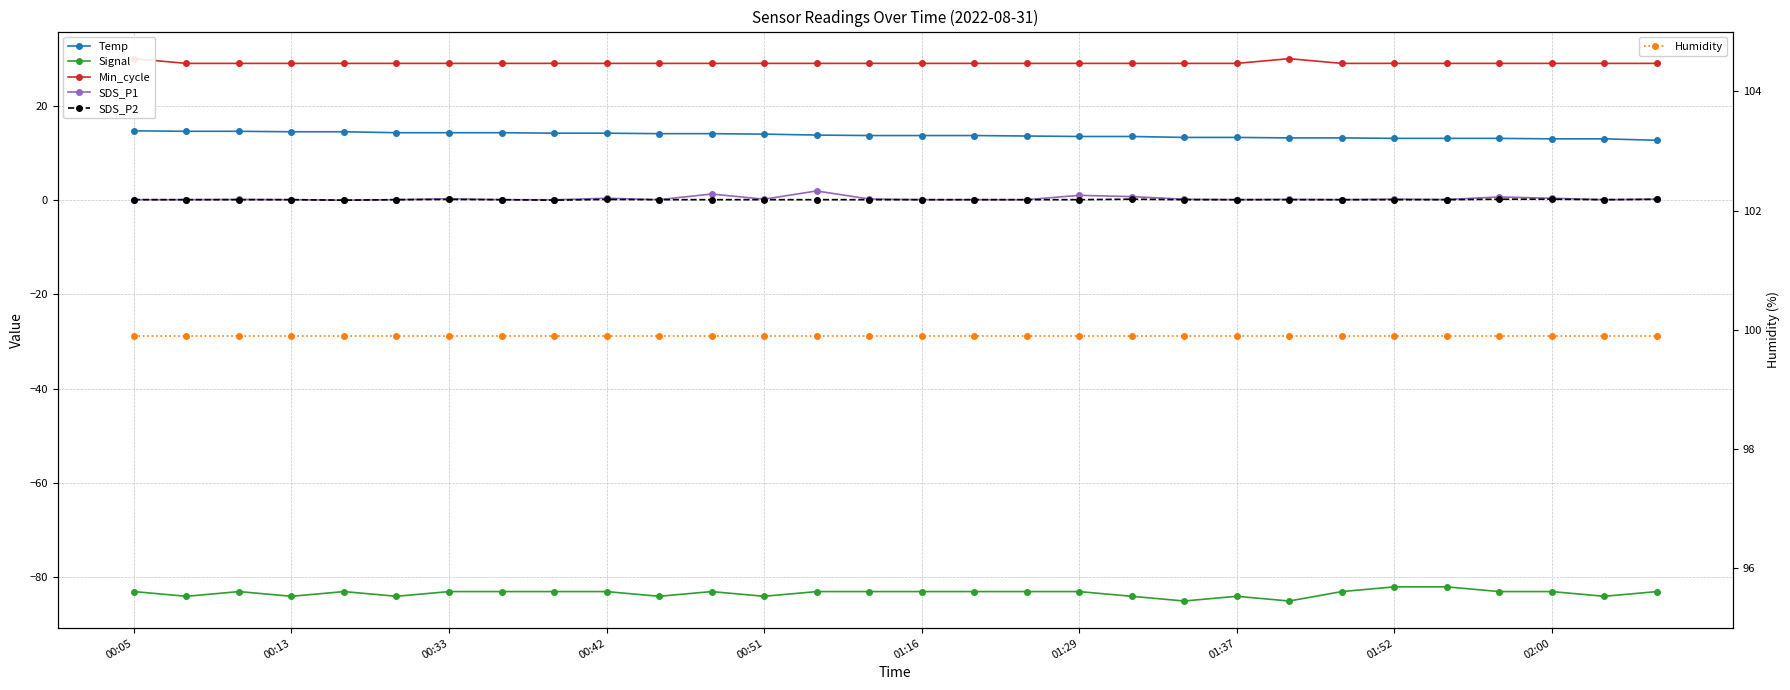

What position from the right is 20?

10